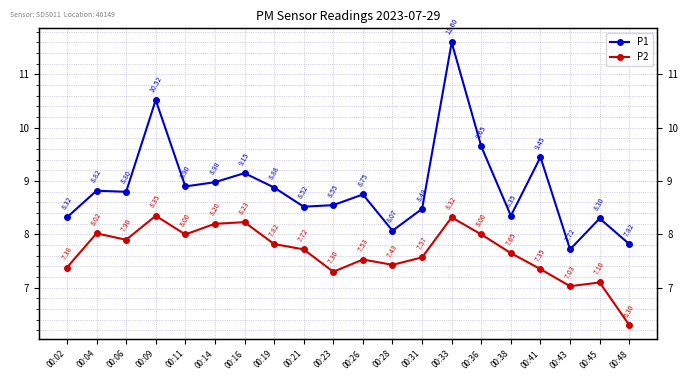

Is this an area chart (filled region under the line)?

No